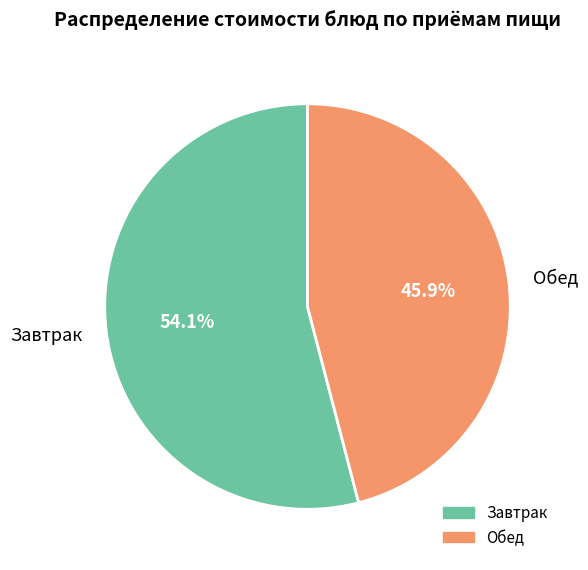

Combined, do Обед and Завтрак account for over 50%?

Yes